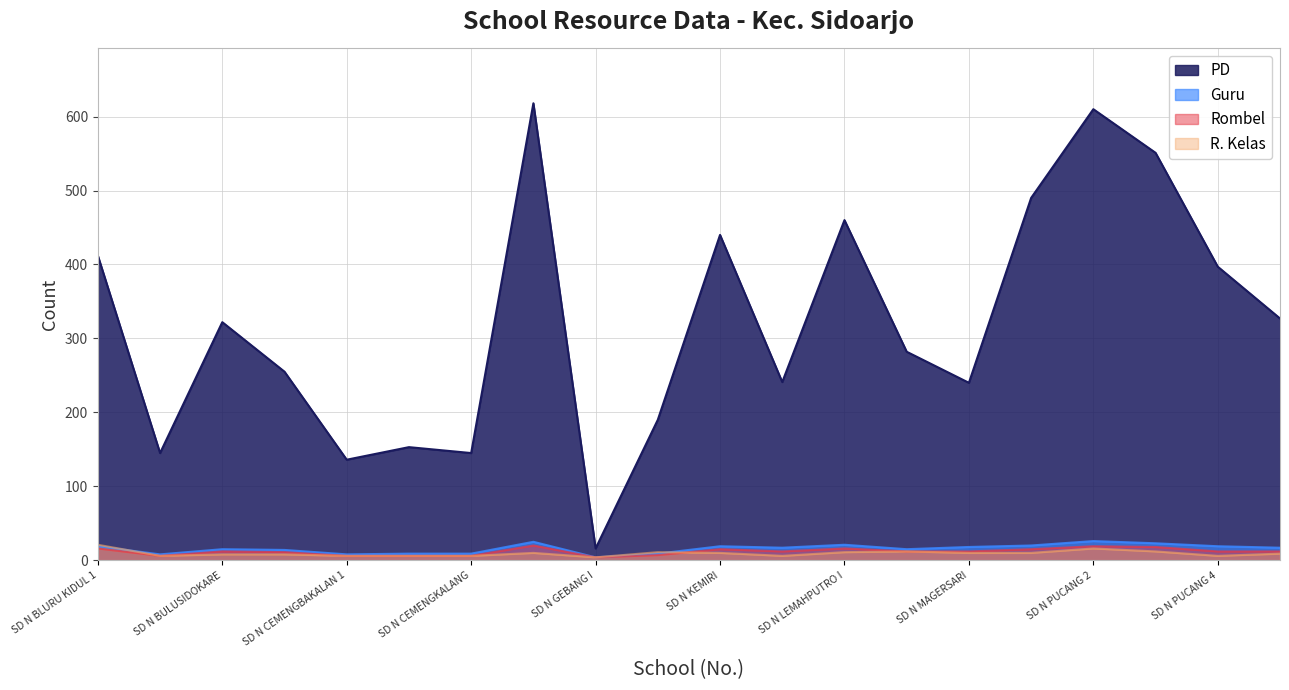

How many lines are shown in the chart?

4